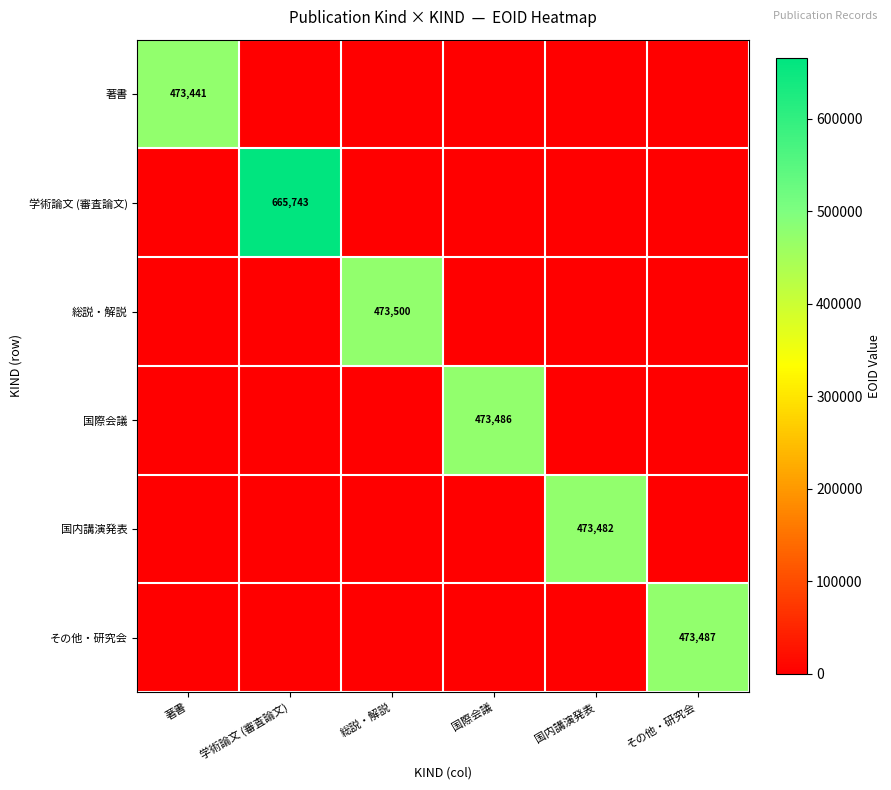

What is the spread (max minus min) of values at 学術論文 (審査論文)?

665743